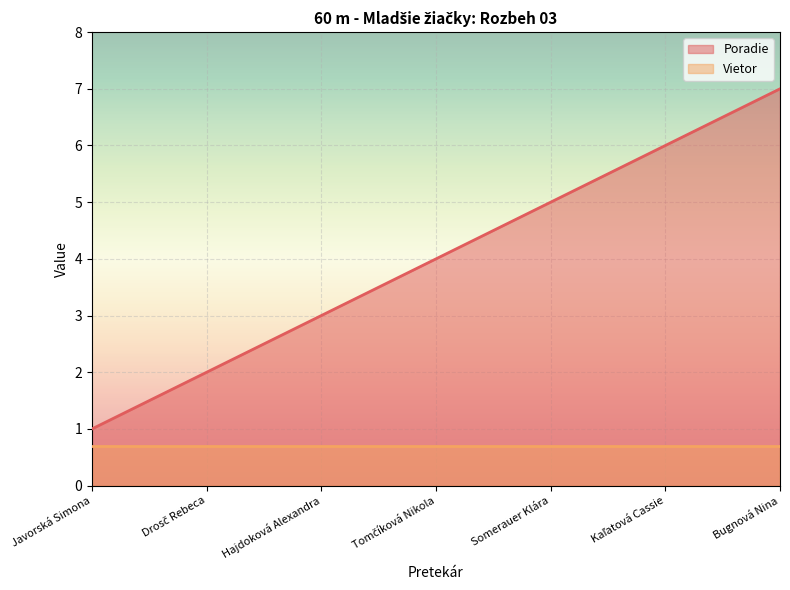

At which label is the value closest to 4?

Tomčíková Nikola